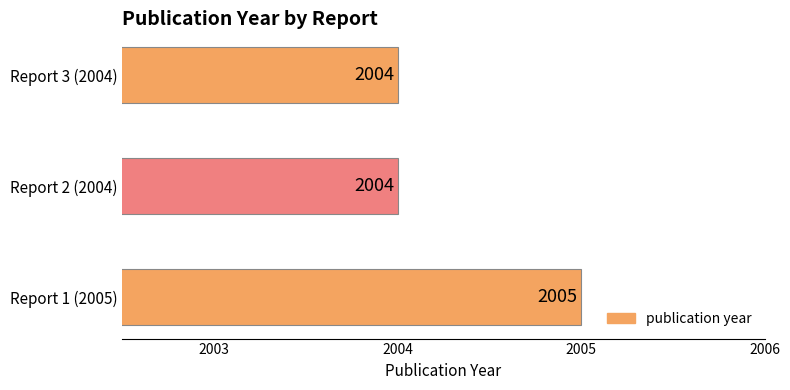

How many data points does each series have?

3